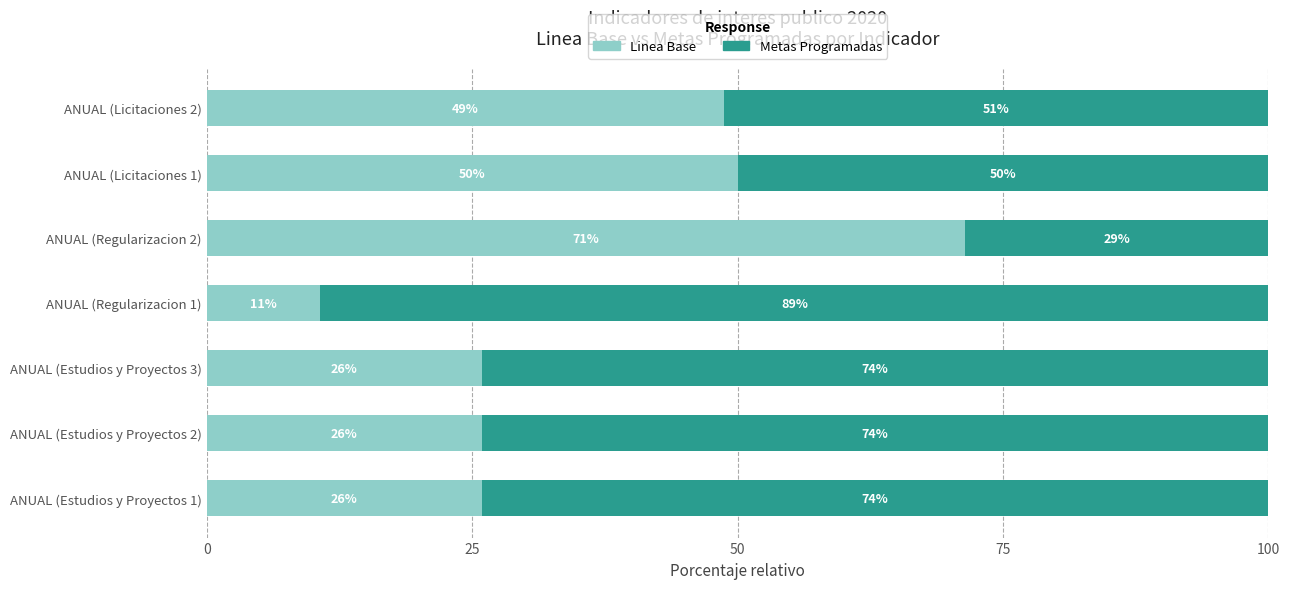

Read the Linea Base value at ANUAL (Regularizacion 2).

71.4